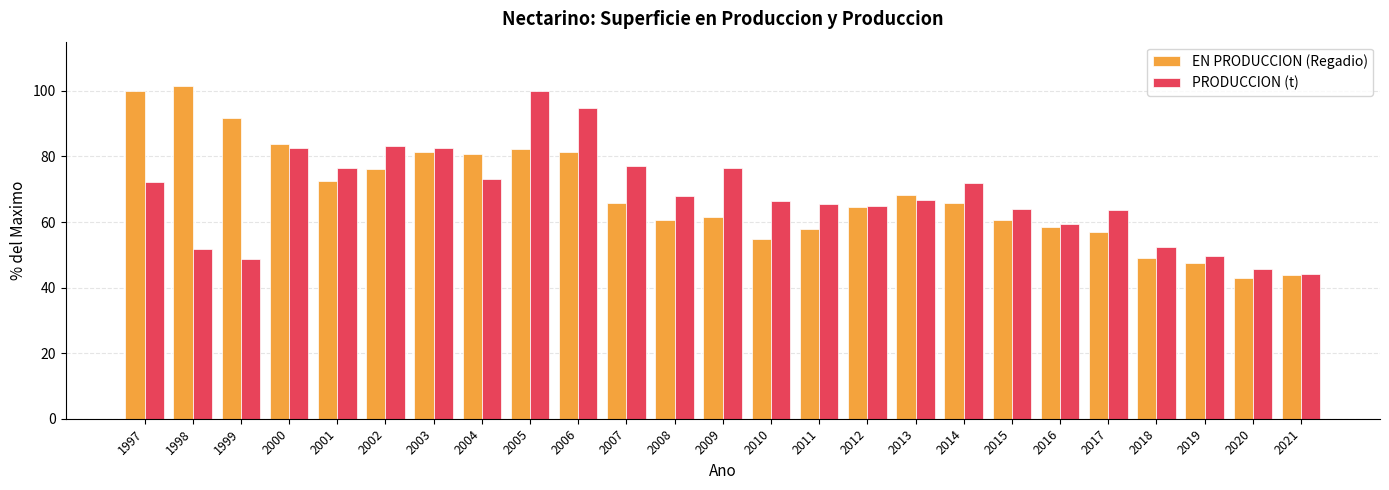

List the series in order of their peak value, lowest first.

PRODUCCION (t), EN PRODUCCION (Regadio)